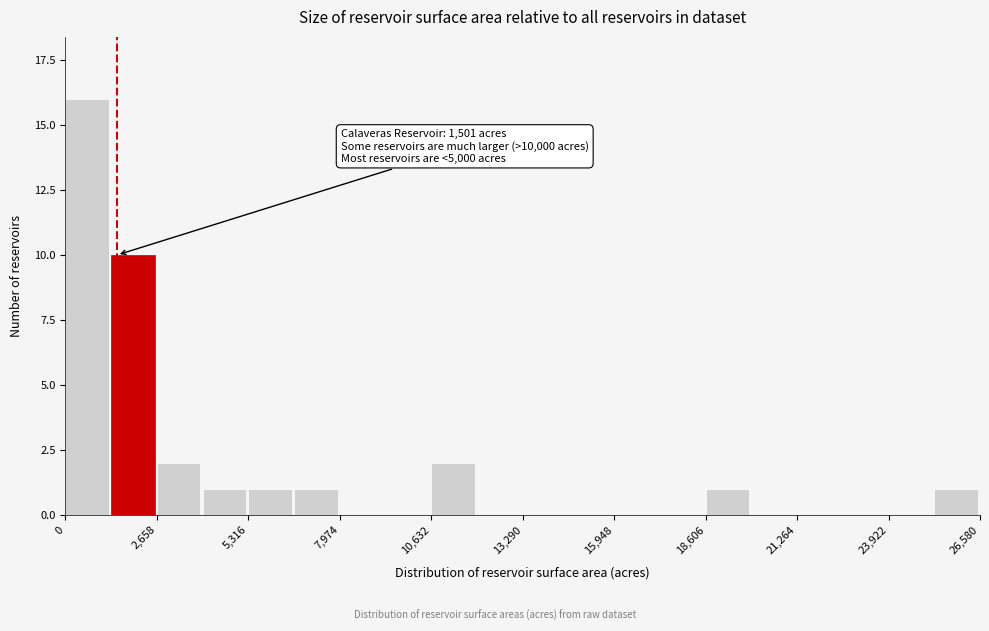

Around what value on the x-axis is the tallest bar? Give the approximate position of its centre, as read against the axis.

500